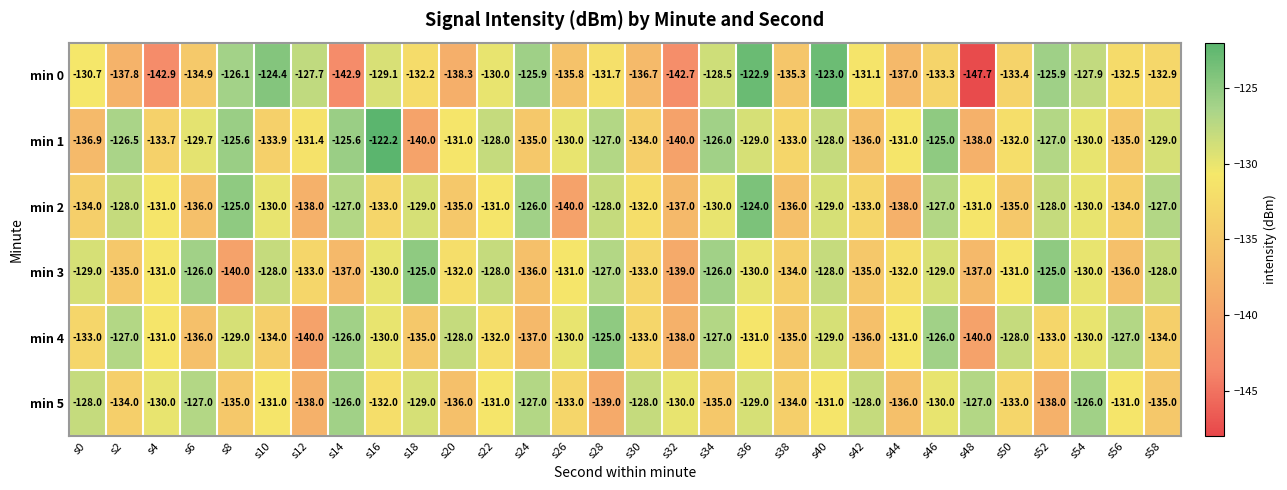

Is it true that min 3 equals -82.7 at s20?

False